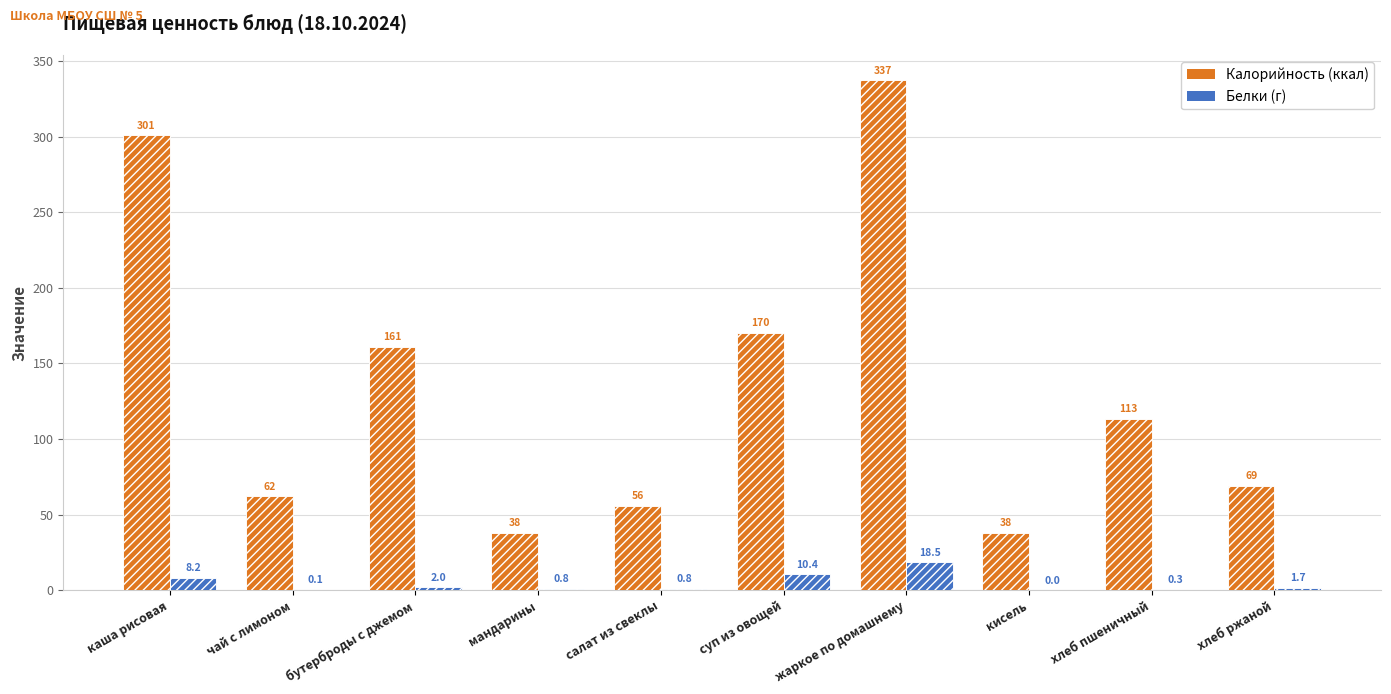

What is the difference between the highest and lowest values at хлеб ржаной?

67.3